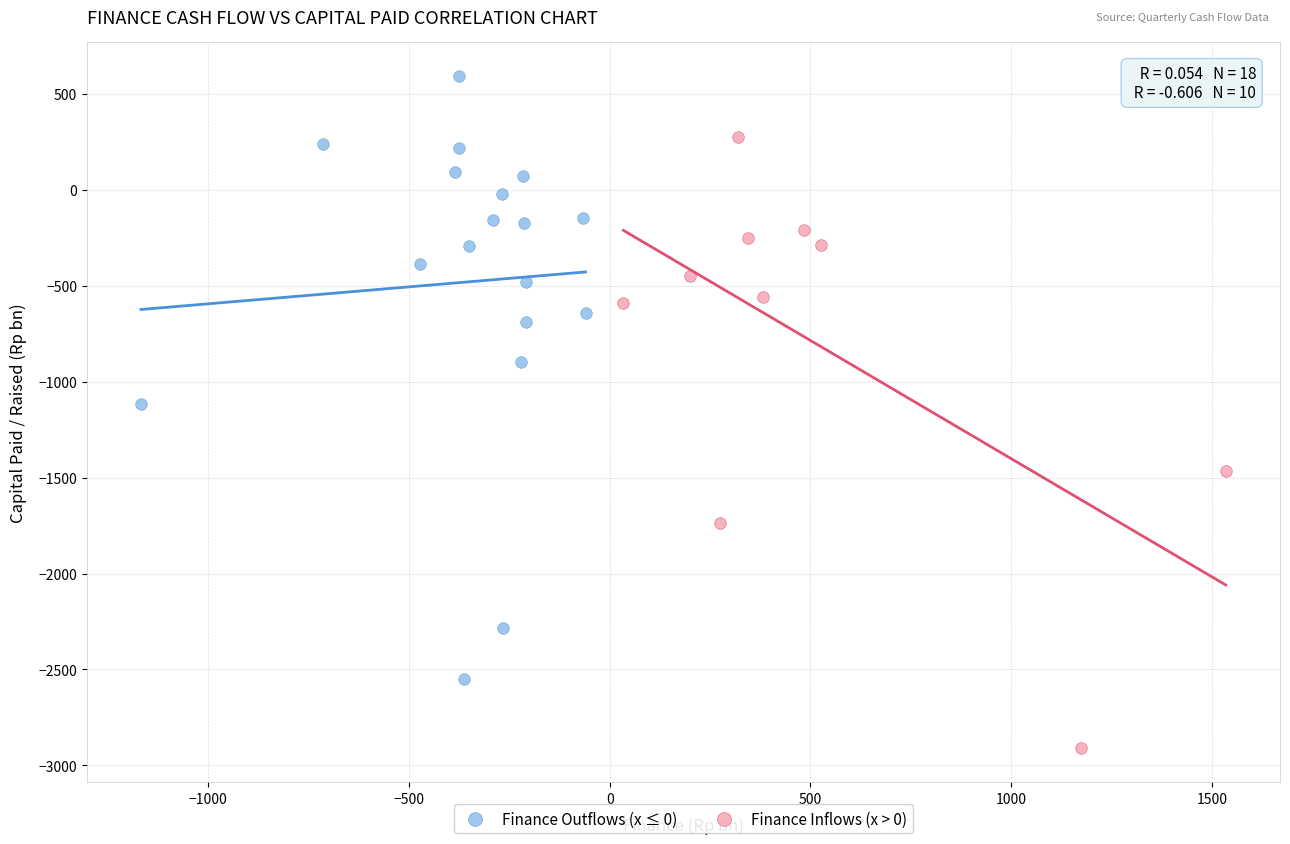

Which series contains the highest Y value?

Finance Outflows (x ≤ 0)